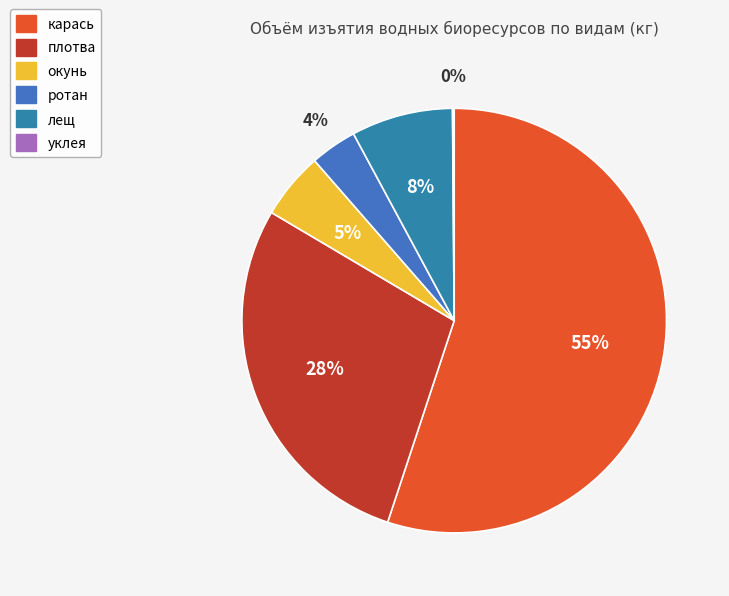

Count the number of slices in the pie.

6